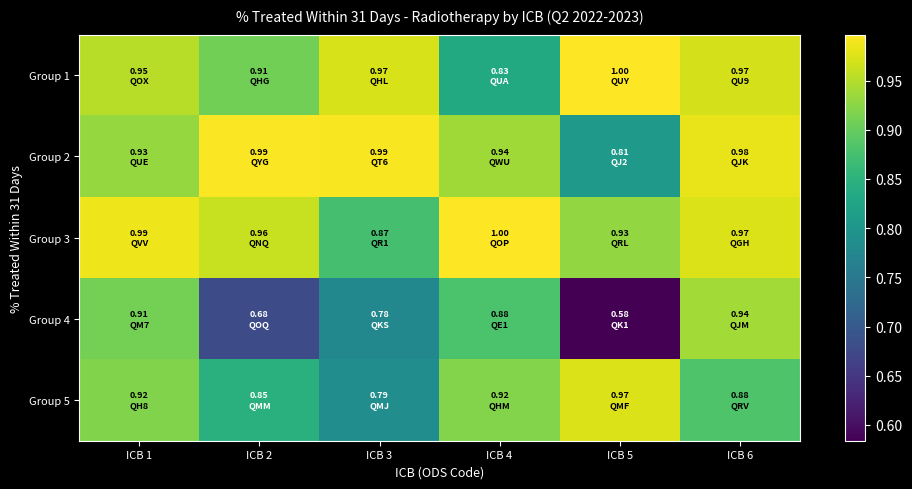

What is the maximum value shown in the chart?

1.0